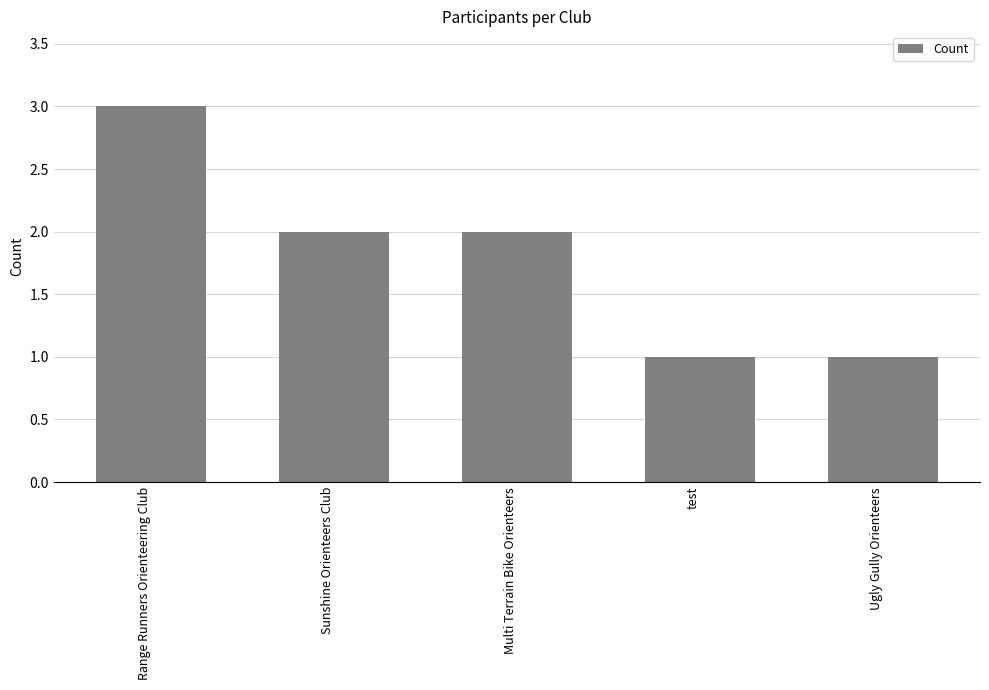

The value at Sunshine Orienteers Club is 1. True or false?

False